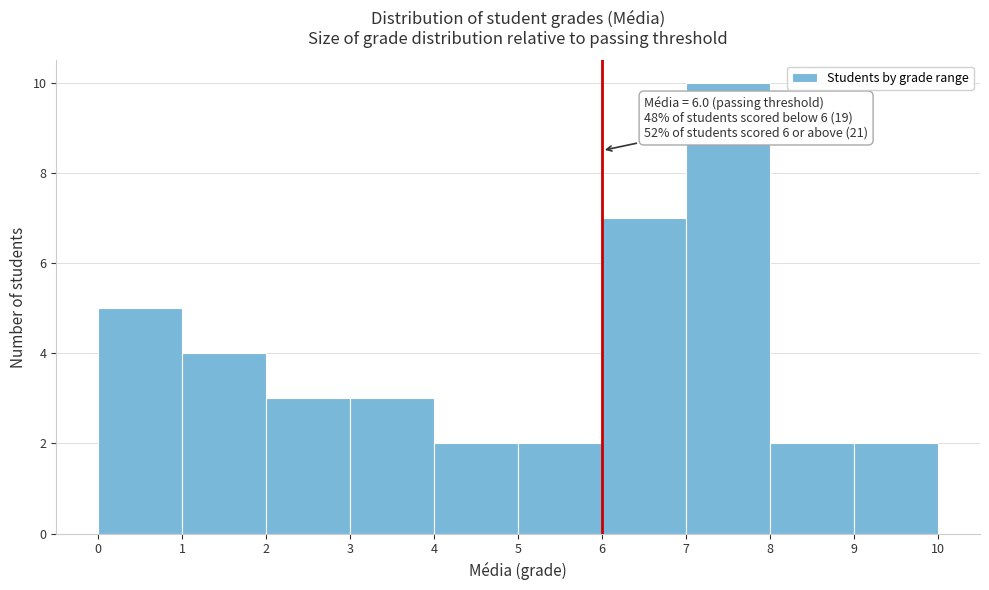

Over which range of the x-axis is the bar tallest?

7 to 8